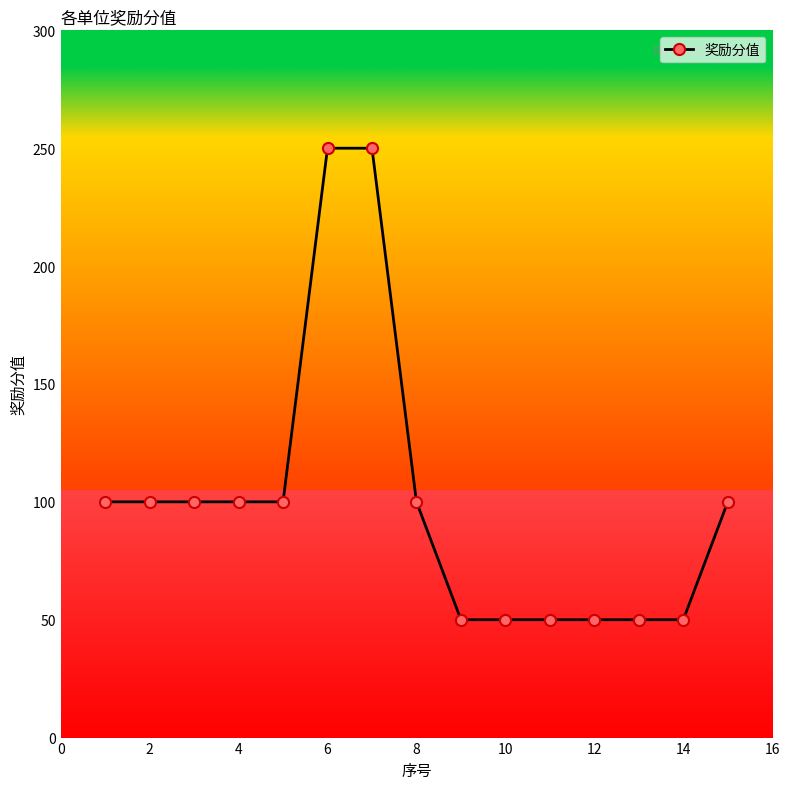

What is the value of the 5th point from the left?

100